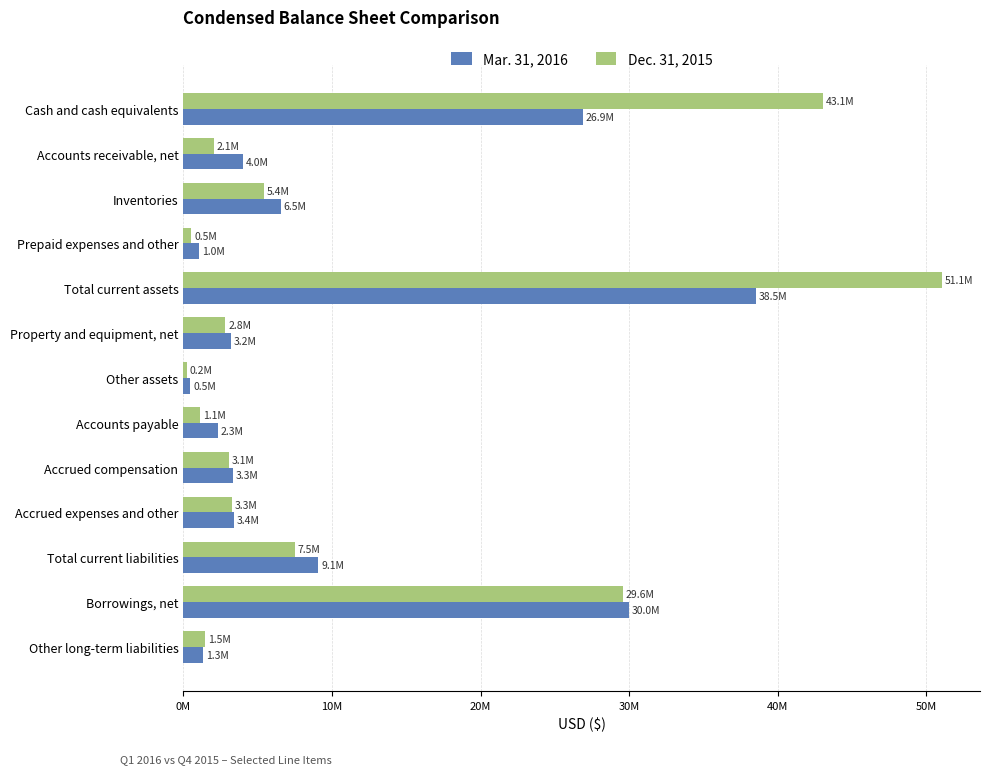

List the series in order of their overall mean, lowest first.

Mar. 31, 2016, Dec. 31, 2015